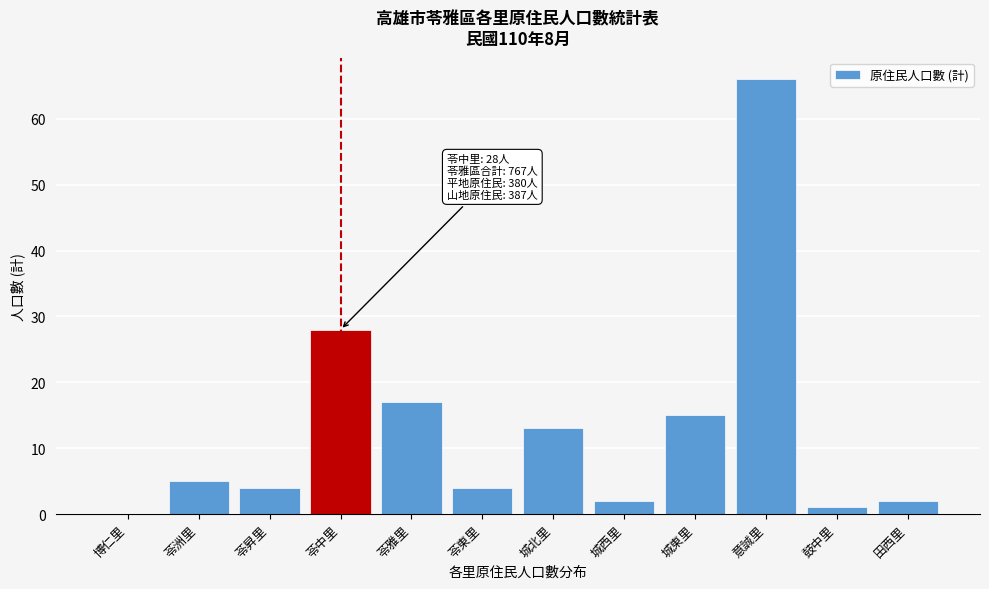

Reading left to right, extract all data points from this chart.

博仁里=0	苓洲里=5	苓昇里=4	苓中里=28	苓雅里=17	苓東里=4	城北里=13	城西里=2	城東里=15	意誠里=66	鼓中里=1	田西里=2